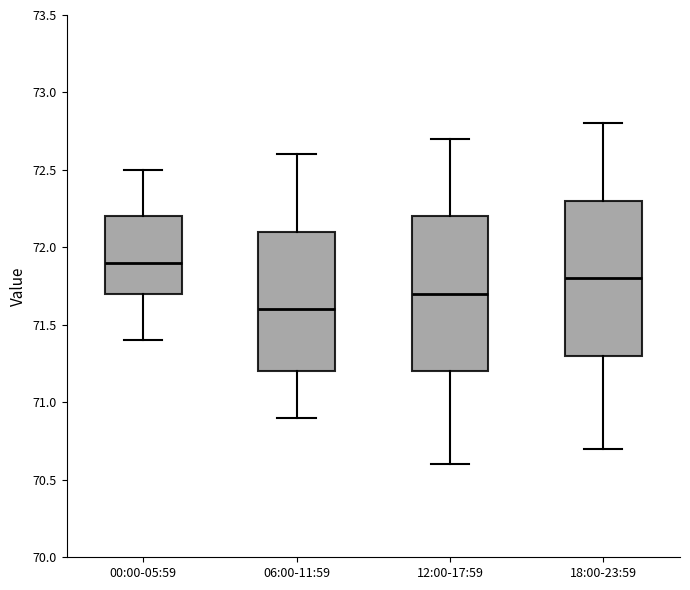

Reading left to right, read every box against the y-axis: the position of its median line, the range the box covers, and the ends of its whiskers. The values are not printed on the chart, so give them approximately, as read against the axis.

00:00-05:59: median 71.9, box 71.7 to 72.2, whiskers 71.4 to 72.5
06:00-11:59: median 71.6, box 71.2 to 72.1, whiskers 70.9 to 72.6
12:00-17:59: median 71.7, box 71.2 to 72.2, whiskers 70.6 to 72.7
18:00-23:59: median 71.8, box 71.3 to 72.3, whiskers 70.7 to 72.8